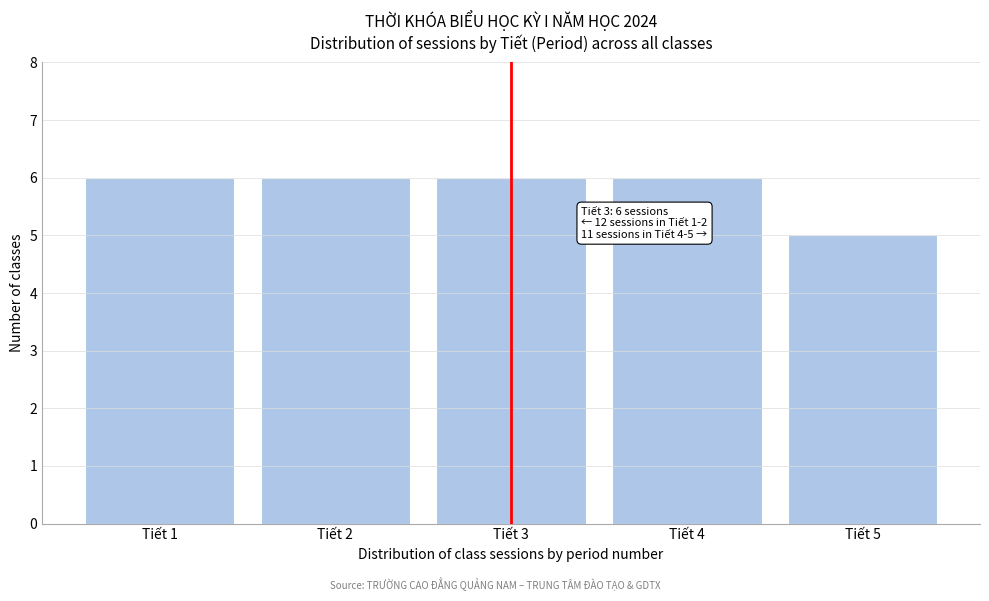

Reading left to right, transcribe all the data shown in this chart.

6	6	6	6	5